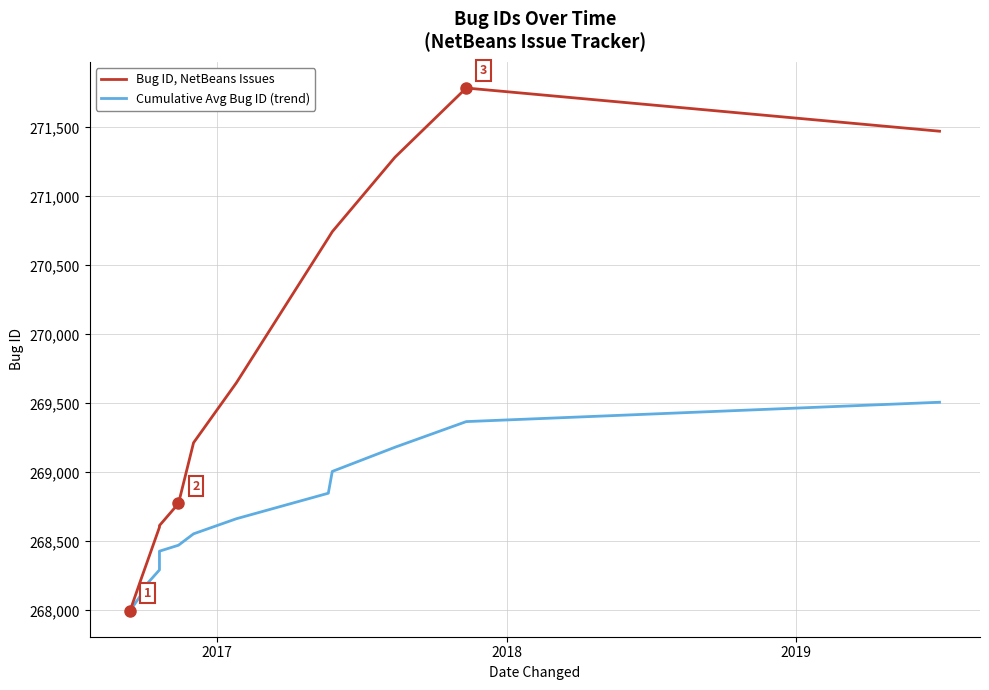

The Cumulative Avg Bug ID (trend) series shows 69978.5 at 14. True or false?

False